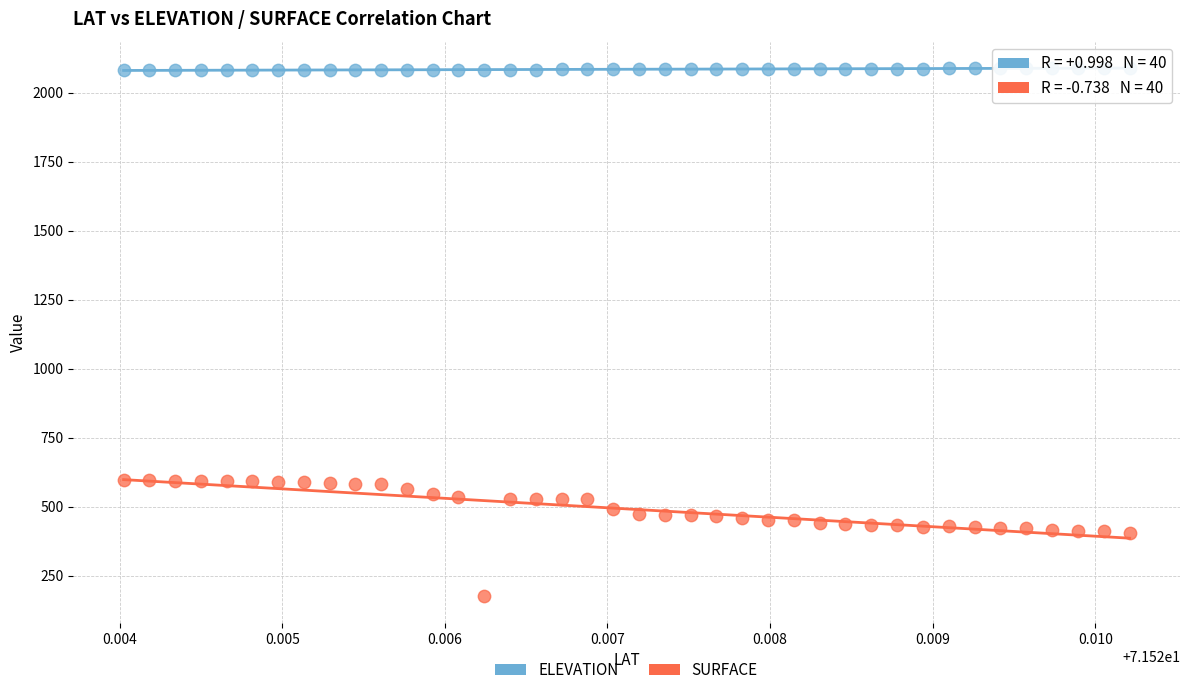

Which series contains the lowest Y value?

SURFACE